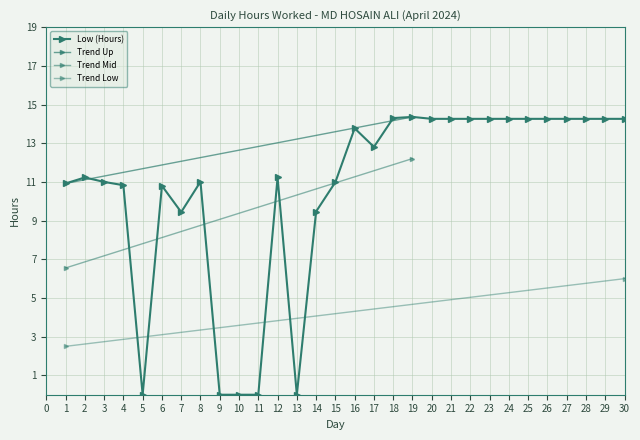

Rank the categories by value from lowest to highest.

5, 9, 10, 11, 13, 7, 14, 6, 4, 1, 15, 3, 8, 2, 12, 17, 16, 20, 21, 22, 23, 24, 25, 26, 27, 28, 29, 30, 18, 19